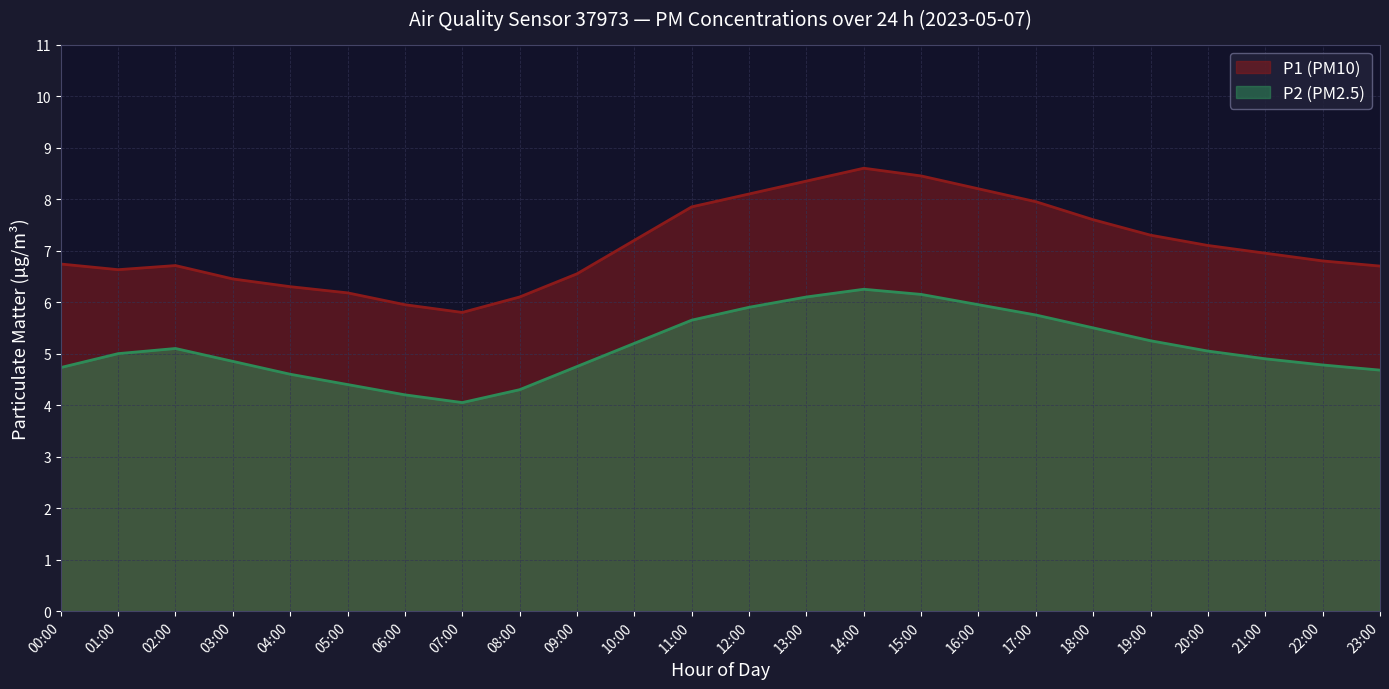

Reading left to right, extract all data points from this chart.

P1: 00:00=6.7	01:00=6.6	02:00=6.7	03:00=6.5	04:00=6.3	05:00=6.2	06:00=6.0	07:00=5.8	08:00=6.1	09:00=6.5	10:00=7.2	11:00=7.8	12:00=8.1	13:00=8.3	14:00=8.6	15:00=8.4	16:00=8.2	17:00=8.0	18:00=7.6	19:00=7.3	20:00=7.1	21:00=7.0	22:00=6.8	23:00=6.7
P2: 00:00=4.7	01:00=5.0	02:00=5.1	03:00=4.8	04:00=4.6	05:00=4.4	06:00=4.2	07:00=4.0	08:00=4.3	09:00=4.8	10:00=5.2	11:00=5.7	12:00=5.9	13:00=6.1	14:00=6.2	15:00=6.2	16:00=6.0	17:00=5.8	18:00=5.5	19:00=5.2	20:00=5.0	21:00=4.9	22:00=4.8	23:00=4.7